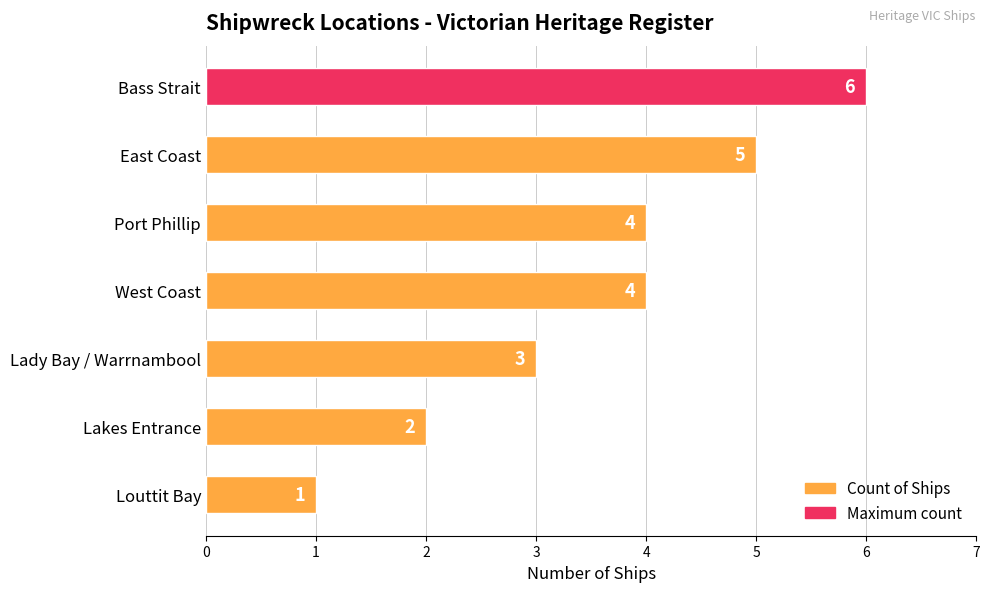

What is the change in value from East Coast to Louttit Bay?

-4